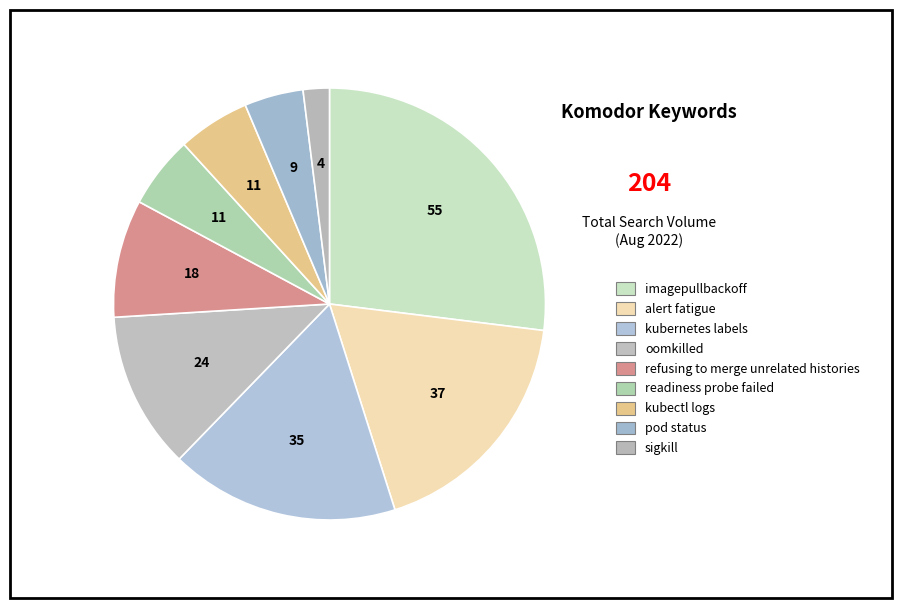

Count the number of slices in the pie.

9